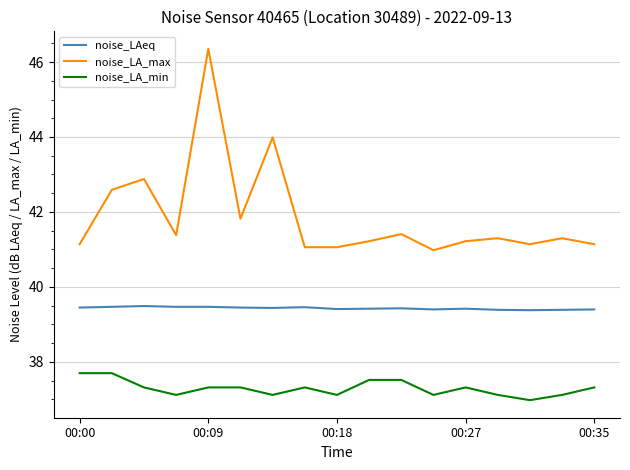

True or false: noise_LAeq and noise_LA_max cross at least once.

False